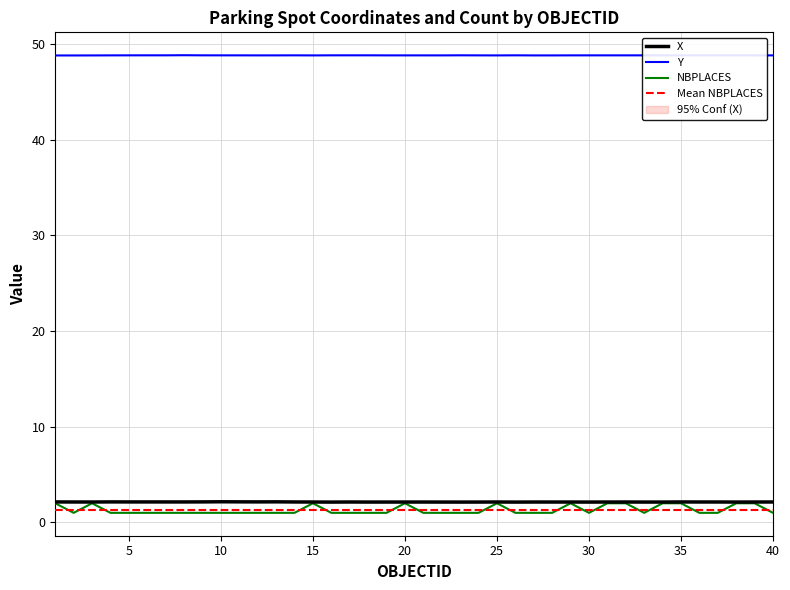

Reading left to right, extract all data points from this chart.

X: 1=2.1	2=2.1	3=2.1	4=2.1	5=2.1	6=2.1	7=2.1	8=2.1	9=2.1	10=2.2	11=2.1	12=2.1	13=2.2	14=2.1	15=2.1	16=2.1	17=2.1	18=2.1	19=2.1	20=2.1	21=2.1	22=2.1	23=2.1	24=2.1	25=2.1	26=2.1	27=2.1	28=2.1	29=2.1	30=2.1	31=2.1	32=2.1	33=2.1	34=2.1	35=2.1	36=2.1	37=2.1	38=2.1	39=2.1	40=2.1
Y: 1=48.8	2=48.8	3=48.8	4=48.8	5=48.8	6=48.8	7=48.8	8=48.8	9=48.8	10=48.8	11=48.8	12=48.8	13=48.8	14=48.8	15=48.8	16=48.8	17=48.8	18=48.8	19=48.8	20=48.8	21=48.8	22=48.8	23=48.8	24=48.8	25=48.8	26=48.8	27=48.8	28=48.8	29=48.8	30=48.8	31=48.8	32=48.8	33=48.8	34=48.8	35=48.8	36=48.8	37=48.8	38=48.8	39=48.8	40=48.8
NBPLACES: 1=2.0	2=1.0	3=2.0	4=1.0	5=1.0	6=1.0	7=1.0	8=1.0	9=1.0	10=1.0	11=1.0	12=1.0	13=1.0	14=1.0	15=2.0	16=1.0	17=1.0	18=1.0	19=1.0	20=2.0	21=1.0	22=1.0	23=1.0	24=1.0	25=2.0	26=1.0	27=1.0	28=1.0	29=2.0	30=1.0	31=2.0	32=2.0	33=1.0	34=2.0	35=2.0	36=1.0	37=1.0	38=2.0	39=2.0	40=1.0